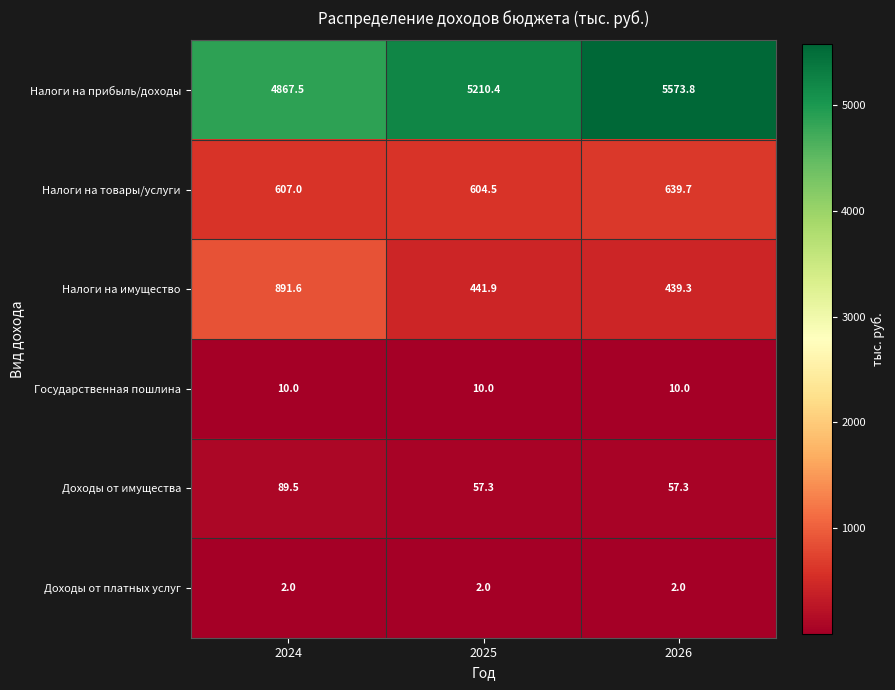

Reading right to left, transcribe all the data shown in this chart.

Налоги на прибыль/доходы: 2026=5573.8	2025=5210.4	2024=4867.5
Налоги на товары/услуги: 2026=639.7	2025=604.5	2024=607.0
Налоги на имущество: 2026=439.3	2025=441.9	2024=891.6
Государственная пошлина: 2026=10.0	2025=10.0	2024=10.0
Доходы от имущества: 2026=57.3	2025=57.3	2024=89.5
Доходы от платных услуг: 2026=2.0	2025=2.0	2024=2.0